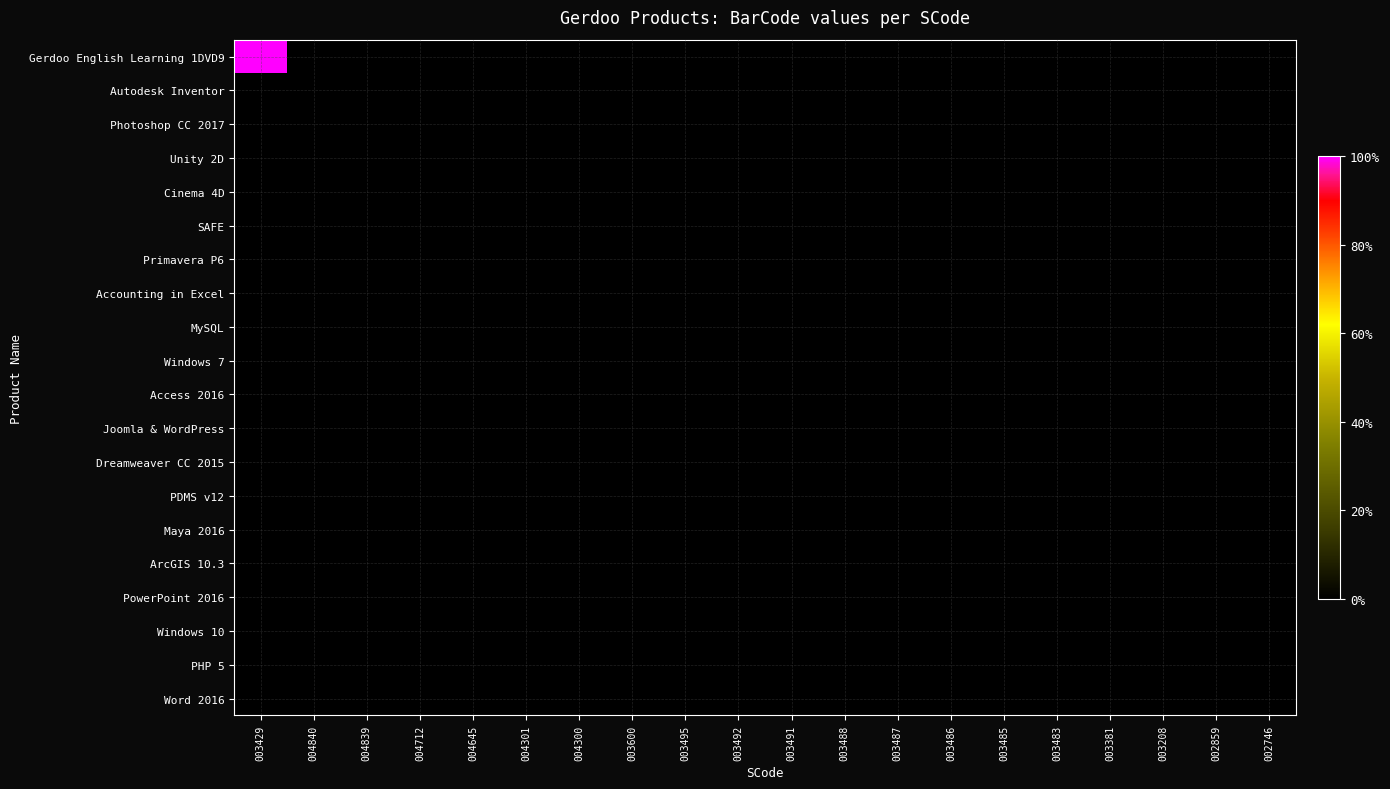

Reading left to right, list all the values displayed in this chart.

Gerdoo English Learning 1DVD9: 003429=1.0	004840=0.0	004839=0.0	004712=0.0	004645=0.0	004301=0.0	004300=0.0	003600=0.0	003495=0.0	003492=0.0	003491=0.0	003488=0.0	003487=0.0	003486=0.0	003485=0.0	003483=0.0	003381=0.0	003208=0.0	002859=0.0	002746=0.0
Autodesk Inventor: 003429=0.0	004840=0.0	004839=0.0	004712=0.0	004645=0.0	004301=0.0	004300=0.0	003600=0.0	003495=0.0	003492=0.0	003491=0.0	003488=0.0	003487=0.0	003486=0.0	003485=0.0	003483=0.0	003381=0.0	003208=0.0	002859=0.0	002746=0.0
Photoshop CC 2017: 003429=0.0	004840=0.0	004839=0.0	004712=0.0	004645=0.0	004301=0.0	004300=0.0	003600=0.0	003495=0.0	003492=0.0	003491=0.0	003488=0.0	003487=0.0	003486=0.0	003485=0.0	003483=0.0	003381=0.0	003208=0.0	002859=0.0	002746=0.0
Unity 2D: 003429=0.0	004840=0.0	004839=0.0	004712=0.0	004645=0.0	004301=0.0	004300=0.0	003600=0.0	003495=0.0	003492=0.0	003491=0.0	003488=0.0	003487=0.0	003486=0.0	003485=0.0	003483=0.0	003381=0.0	003208=0.0	002859=0.0	002746=0.0
Cinema 4D: 003429=0.0	004840=0.0	004839=0.0	004712=0.0	004645=0.0	004301=0.0	004300=0.0	003600=0.0	003495=0.0	003492=0.0	003491=0.0	003488=0.0	003487=0.0	003486=0.0	003485=0.0	003483=0.0	003381=0.0	003208=0.0	002859=0.0	002746=0.0
SAFE: 003429=0.0	004840=0.0	004839=0.0	004712=0.0	004645=0.0	004301=0.0	004300=0.0	003600=0.0	003495=0.0	003492=0.0	003491=0.0	003488=0.0	003487=0.0	003486=0.0	003485=0.0	003483=0.0	003381=0.0	003208=0.0	002859=0.0	002746=0.0
Primavera P6: 003429=0.0	004840=0.0	004839=0.0	004712=0.0	004645=0.0	004301=0.0	004300=0.0	003600=0.0	003495=0.0	003492=0.0	003491=0.0	003488=0.0	003487=0.0	003486=0.0	003485=0.0	003483=0.0	003381=0.0	003208=0.0	002859=0.0	002746=0.0
Accounting in Excel: 003429=0.0	004840=0.0	004839=0.0	004712=0.0	004645=0.0	004301=0.0	004300=0.0	003600=0.0	003495=0.0	003492=0.0	003491=0.0	003488=0.0	003487=0.0	003486=0.0	003485=0.0	003483=0.0	003381=0.0	003208=0.0	002859=0.0	002746=0.0
MySQL: 003429=0.0	004840=0.0	004839=0.0	004712=0.0	004645=0.0	004301=0.0	004300=0.0	003600=0.0	003495=0.0	003492=0.0	003491=0.0	003488=0.0	003487=0.0	003486=0.0	003485=0.0	003483=0.0	003381=0.0	003208=0.0	002859=0.0	002746=0.0
Windows 7: 003429=0.0	004840=0.0	004839=0.0	004712=0.0	004645=0.0	004301=0.0	004300=0.0	003600=0.0	003495=0.0	003492=0.0	003491=0.0	003488=0.0	003487=0.0	003486=0.0	003485=0.0	003483=0.0	003381=0.0	003208=0.0	002859=0.0	002746=0.0
Access 2016: 003429=0.0	004840=0.0	004839=0.0	004712=0.0	004645=0.0	004301=0.0	004300=0.0	003600=0.0	003495=0.0	003492=0.0	003491=0.0	003488=0.0	003487=0.0	003486=0.0	003485=0.0	003483=0.0	003381=0.0	003208=0.0	002859=0.0	002746=0.0
Joomla & WordPress: 003429=0.0	004840=0.0	004839=0.0	004712=0.0	004645=0.0	004301=0.0	004300=0.0	003600=0.0	003495=0.0	003492=0.0	003491=0.0	003488=0.0	003487=0.0	003486=0.0	003485=0.0	003483=0.0	003381=0.0	003208=0.0	002859=0.0	002746=0.0
Dreamweaver CC 2015: 003429=0.0	004840=0.0	004839=0.0	004712=0.0	004645=0.0	004301=0.0	004300=0.0	003600=0.0	003495=0.0	003492=0.0	003491=0.0	003488=0.0	003487=0.0	003486=0.0	003485=0.0	003483=0.0	003381=0.0	003208=0.0	002859=0.0	002746=0.0
PDMS v12: 003429=0.0	004840=0.0	004839=0.0	004712=0.0	004645=0.0	004301=0.0	004300=0.0	003600=0.0	003495=0.0	003492=0.0	003491=0.0	003488=0.0	003487=0.0	003486=0.0	003485=0.0	003483=0.0	003381=0.0	003208=0.0	002859=0.0	002746=0.0
Maya 2016: 003429=0.0	004840=0.0	004839=0.0	004712=0.0	004645=0.0	004301=0.0	004300=0.0	003600=0.0	003495=0.0	003492=0.0	003491=0.0	003488=0.0	003487=0.0	003486=0.0	003485=0.0	003483=0.0	003381=0.0	003208=0.0	002859=0.0	002746=0.0
ArcGIS 10.3: 003429=0.0	004840=0.0	004839=0.0	004712=0.0	004645=0.0	004301=0.0	004300=0.0	003600=0.0	003495=0.0	003492=0.0	003491=0.0	003488=0.0	003487=0.0	003486=0.0	003485=0.0	003483=0.0	003381=0.0	003208=0.0	002859=0.0	002746=0.0
PowerPoint 2016: 003429=0.0	004840=0.0	004839=0.0	004712=0.0	004645=0.0	004301=0.0	004300=0.0	003600=0.0	003495=0.0	003492=0.0	003491=0.0	003488=0.0	003487=0.0	003486=0.0	003485=0.0	003483=0.0	003381=0.0	003208=0.0	002859=0.0	002746=0.0
Windows 10: 003429=0.0	004840=0.0	004839=0.0	004712=0.0	004645=0.0	004301=0.0	004300=0.0	003600=0.0	003495=0.0	003492=0.0	003491=0.0	003488=0.0	003487=0.0	003486=0.0	003485=0.0	003483=0.0	003381=0.0	003208=0.0	002859=0.0	002746=0.0
PHP 5: 003429=0.0	004840=0.0	004839=0.0	004712=0.0	004645=0.0	004301=0.0	004300=0.0	003600=0.0	003495=0.0	003492=0.0	003491=0.0	003488=0.0	003487=0.0	003486=0.0	003485=0.0	003483=0.0	003381=0.0	003208=0.0	002859=0.0	002746=0.0
Word 2016: 003429=0.0	004840=0.0	004839=0.0	004712=0.0	004645=0.0	004301=0.0	004300=0.0	003600=0.0	003495=0.0	003492=0.0	003491=0.0	003488=0.0	003487=0.0	003486=0.0	003485=0.0	003483=0.0	003381=0.0	003208=0.0	002859=0.0	002746=0.0